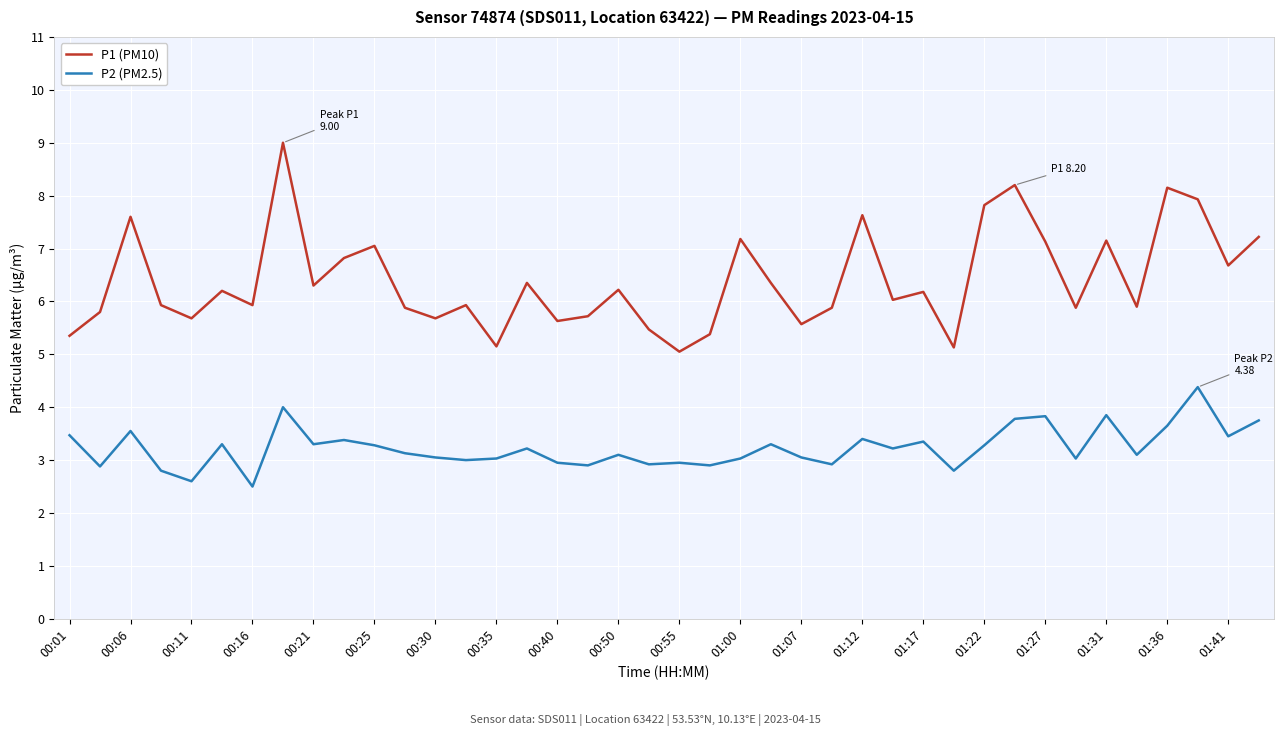

True or false: P1 (PM10) has more than 2 points higher than both neighbors.

True